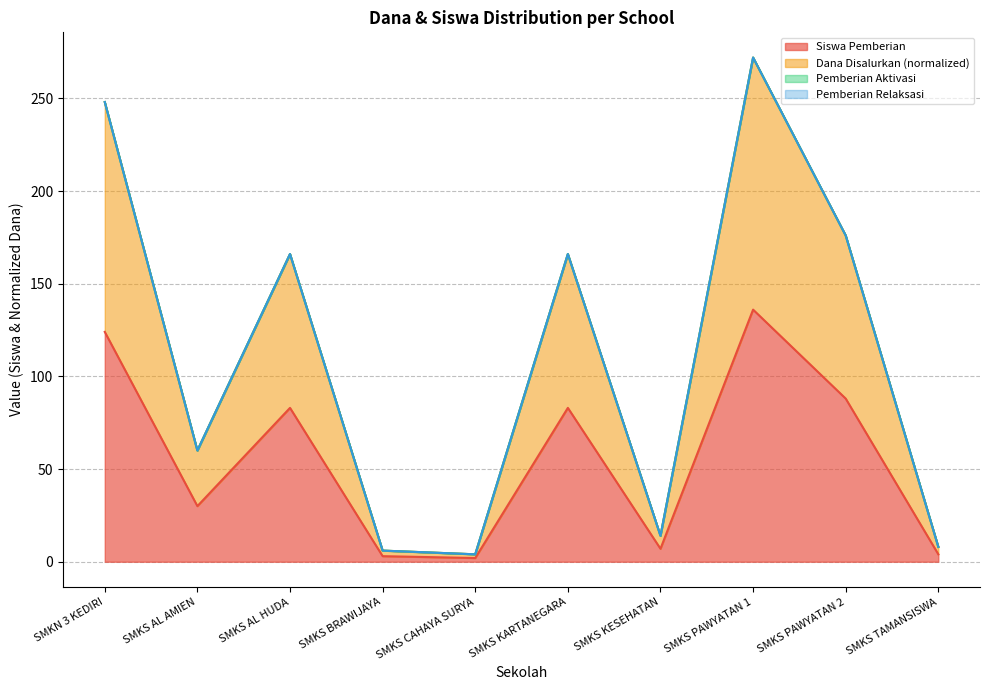

In Siswa Pemberian, how many points are lower than both neighbors (excluding endpoints)?

3